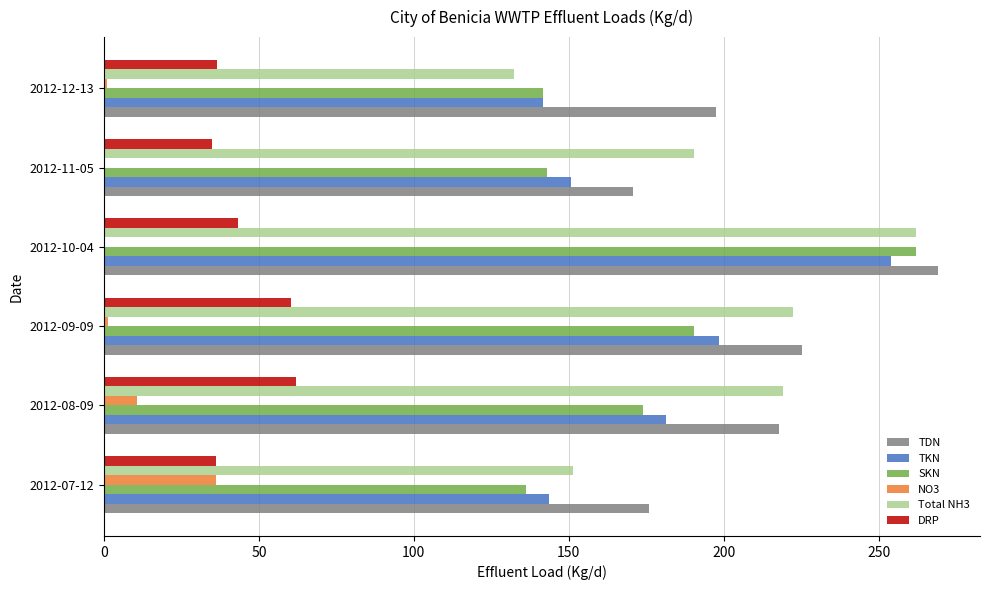

Is it true that NO3 equals 0.9 at 2012-12-13?

True